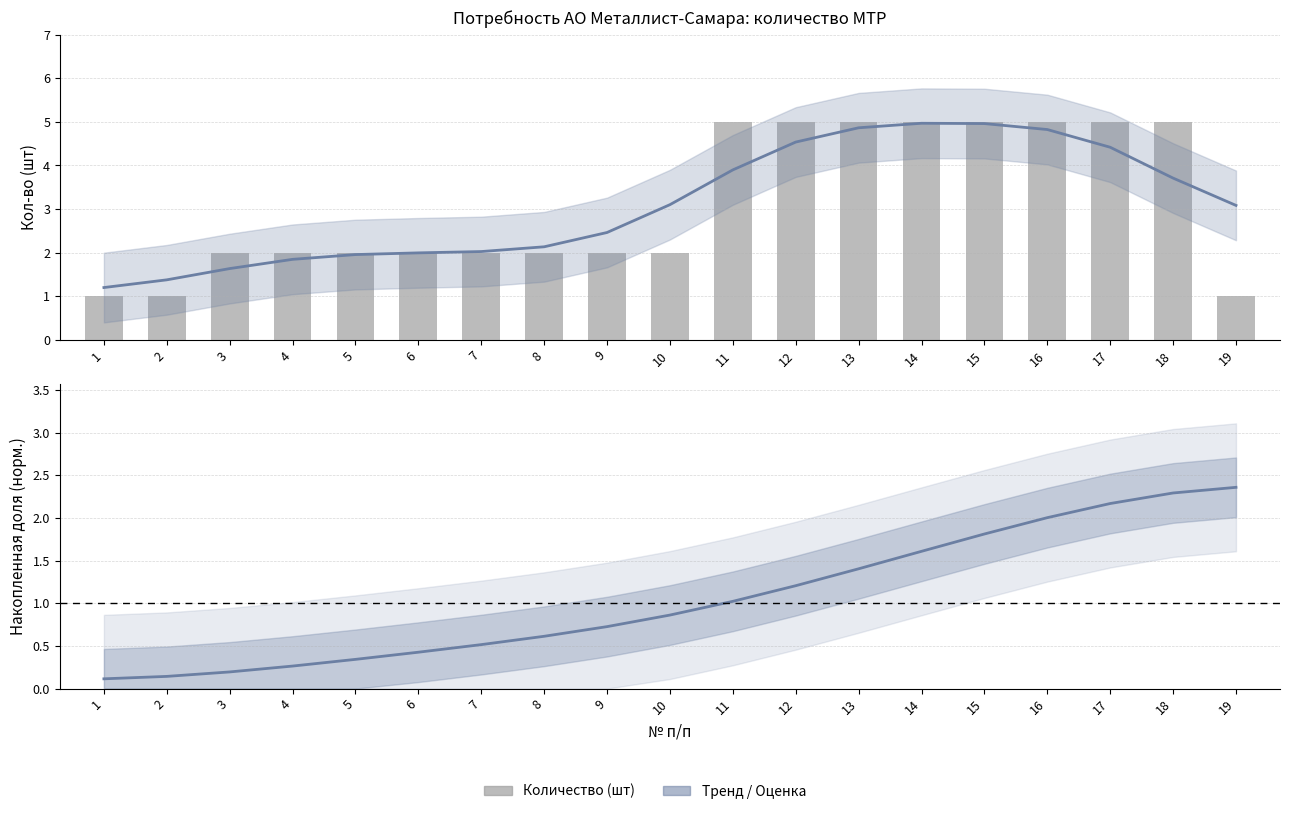

Which series has the largest range (max minus min)?

Количество (шт)